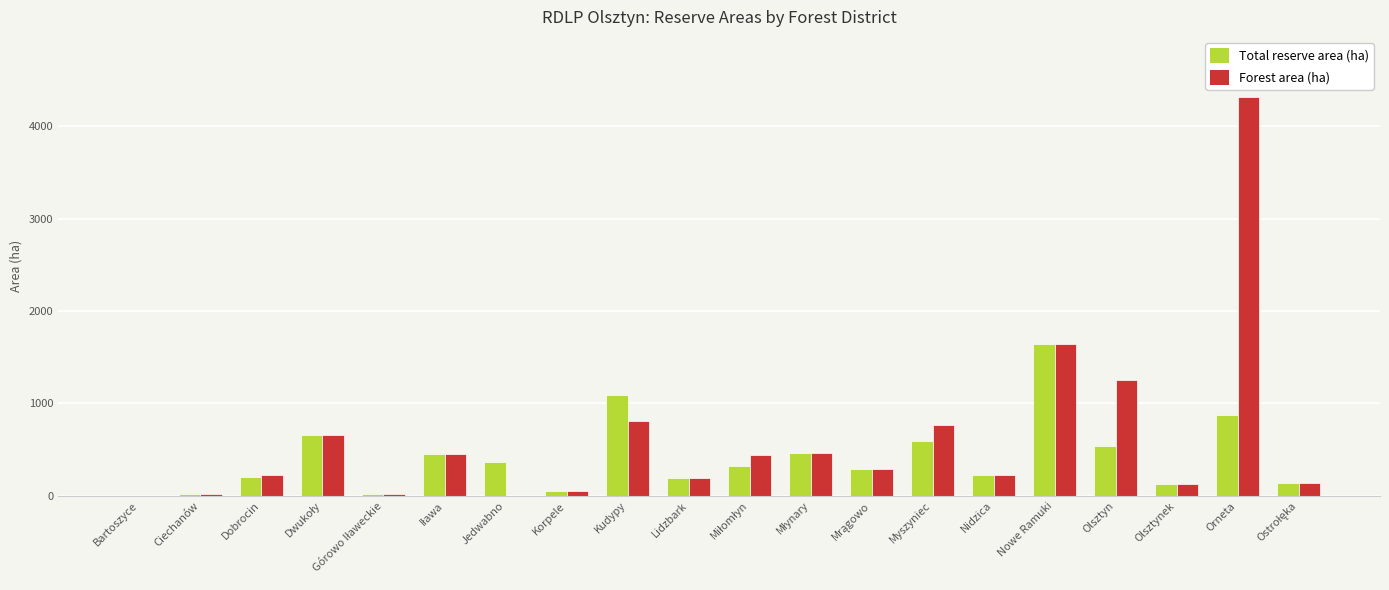

The value of Total reserve area (ha) at Kudypy is 1092.5. True or false?

True